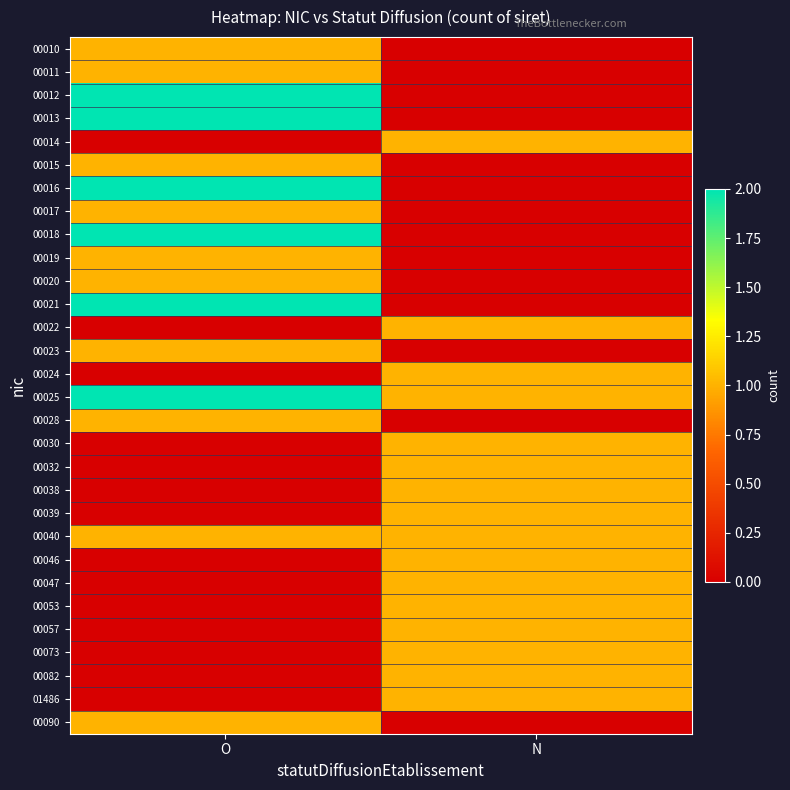

How many categories are shown in the chart?

2